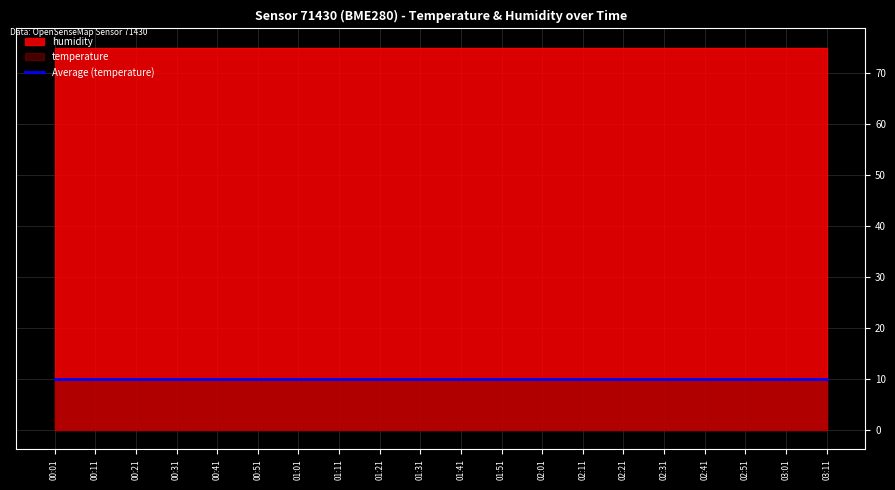

Rank the categories by temperature value from highest to lowest.

00:01, 00:11, 00:21, 00:31, 00:41, 00:51, 01:01, 01:11, 01:21, 01:31, 01:41, 01:51, 02:01, 02:11, 02:21, 02:31, 02:41, 02:51, 03:01, 03:11